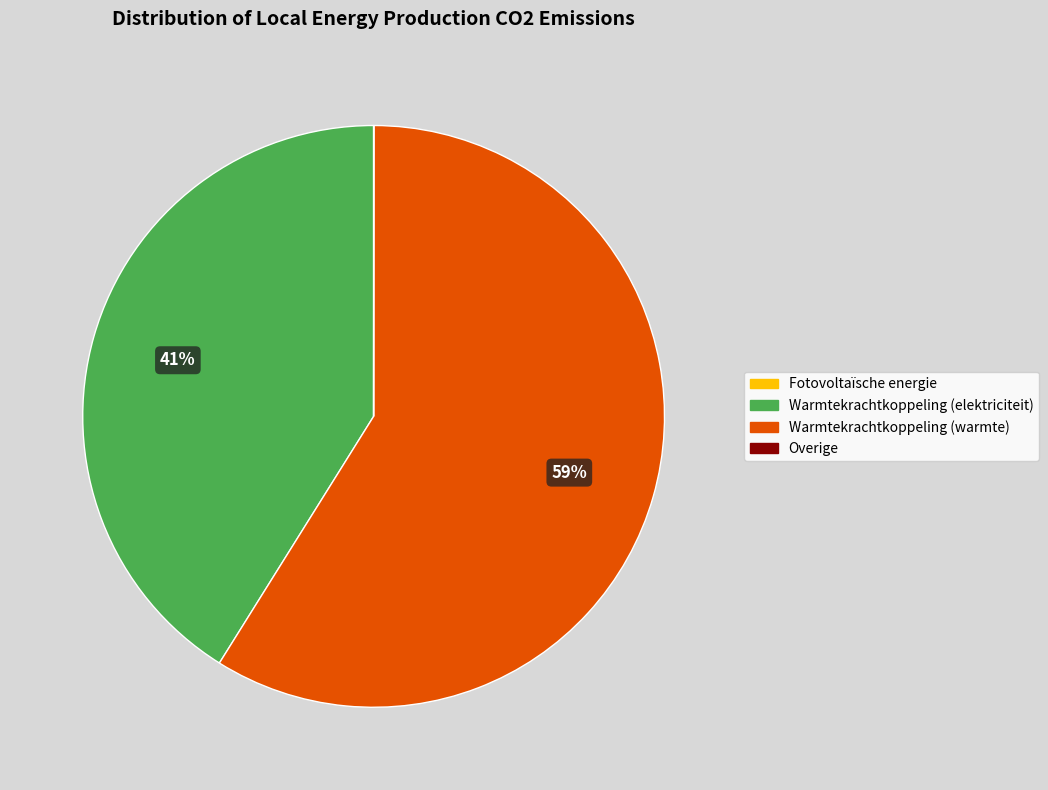

To the nearest percent, what is the difference between the largest and smallest slice percentages?

59%